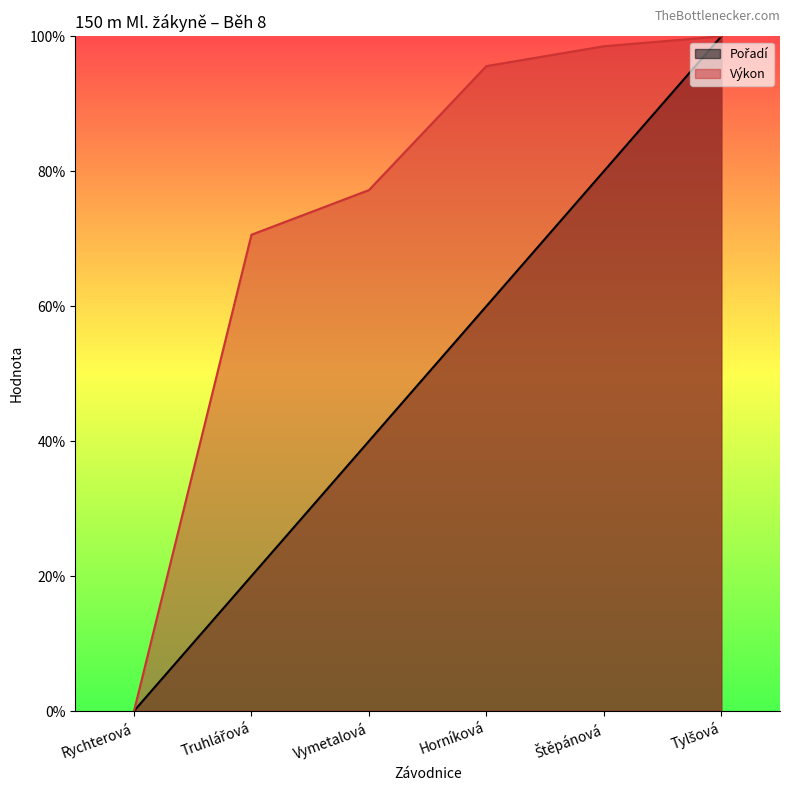

True or false: Výkon has more than 0 interior local peaks.

False